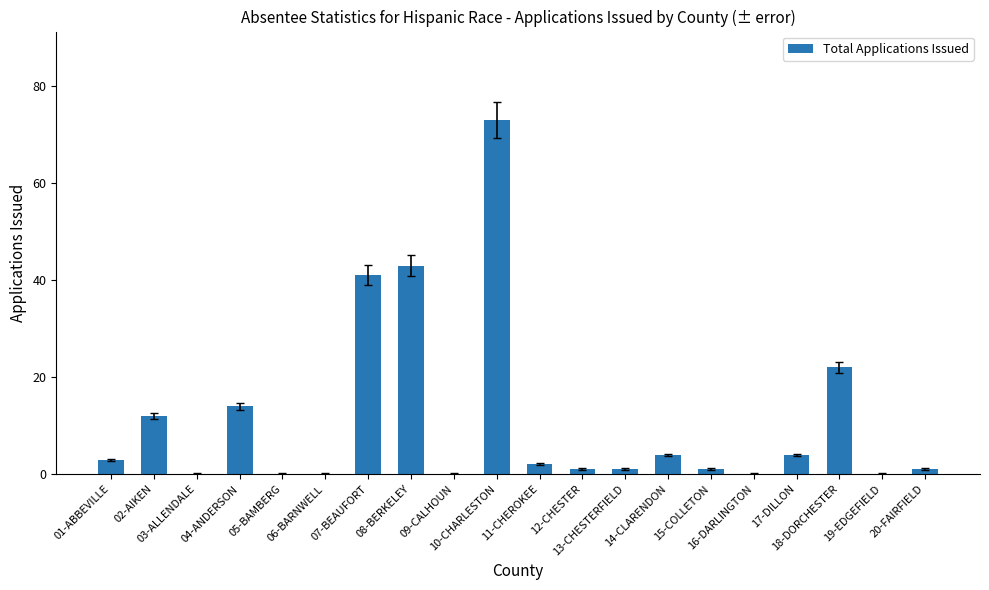

Reading right to left, list all the values displayed in this chart.

1	0	22	4	0	1	4	1	1	2	73	0	43	41	0	0	14	0	12	3